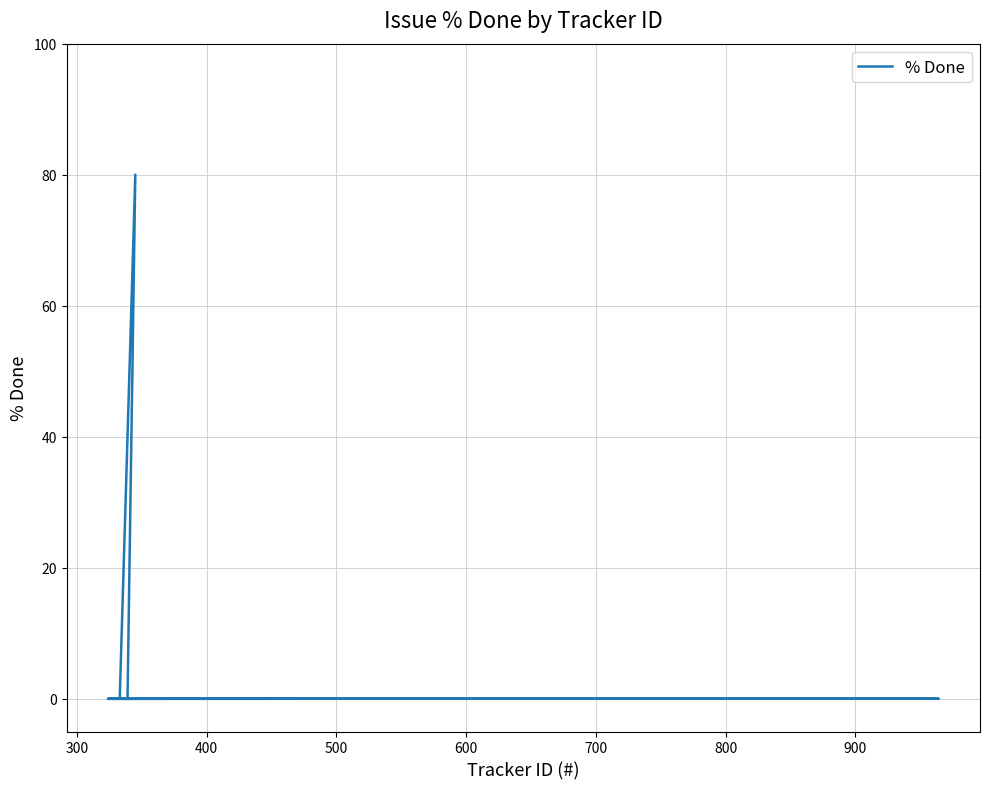

What is the sum of all values?

80